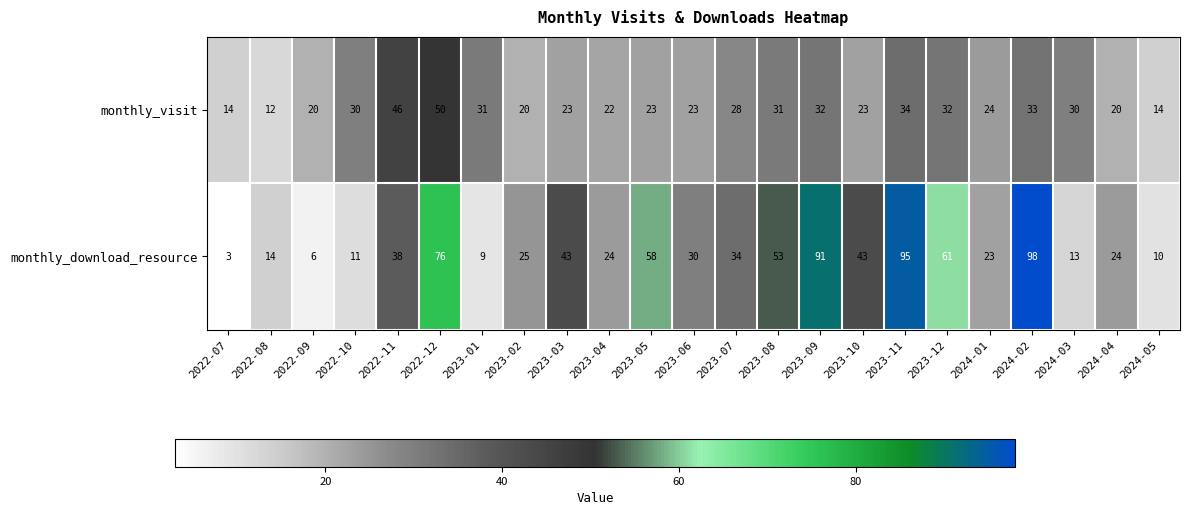

What is the difference between the maximum and minimum values in the monthly_download_resource series?

95